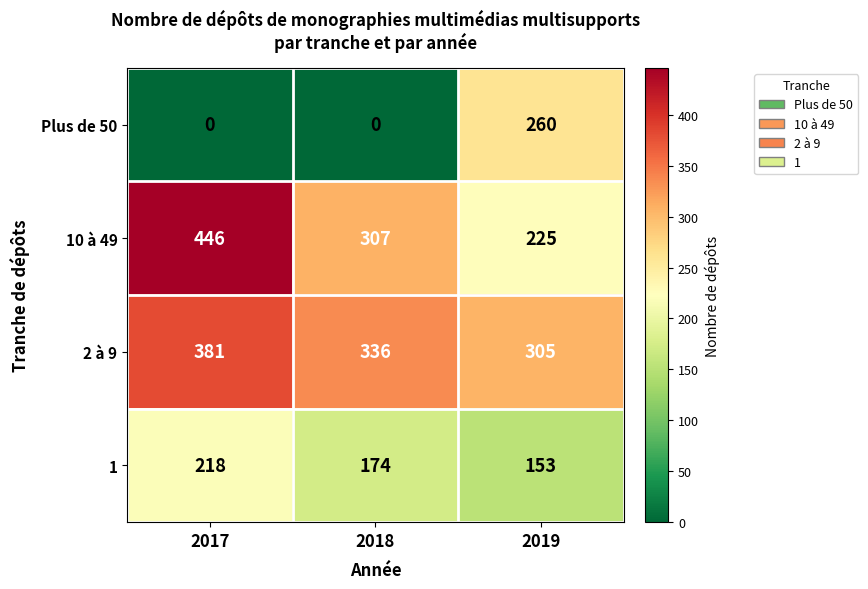

Which label corresponds to the largest value in the chart?

2017